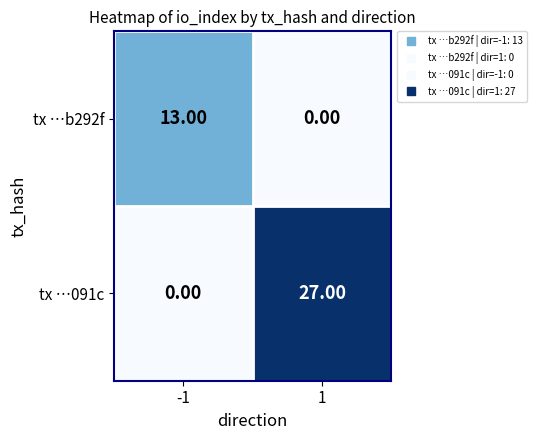

Is the value of tx …091c at -1 greater than the value of tx …b292f at -1?

No